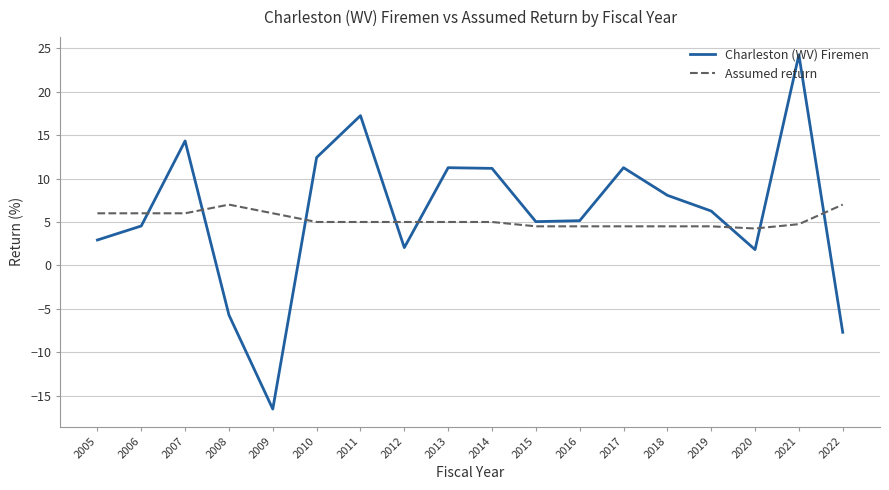

After their last crossing, which series has the higher values: Assumed return or Charleston (WV) Firemen?

Assumed return